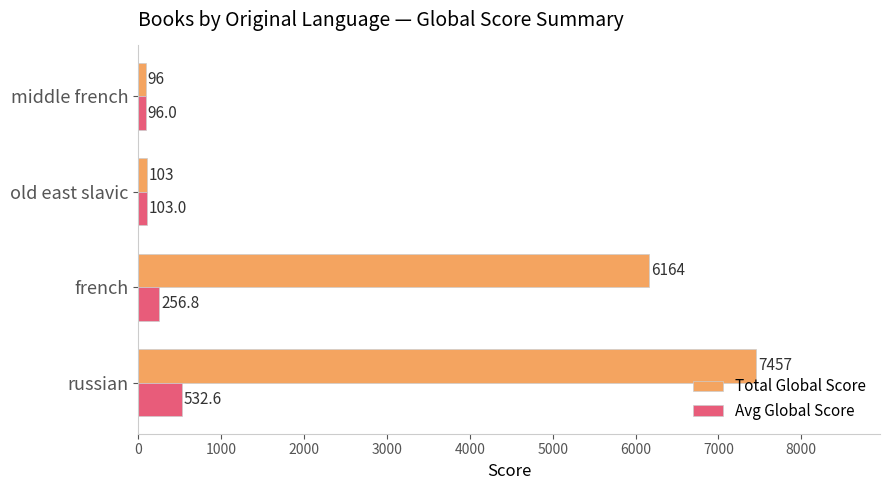

Which series has the widest spread of values?

Total Global Score